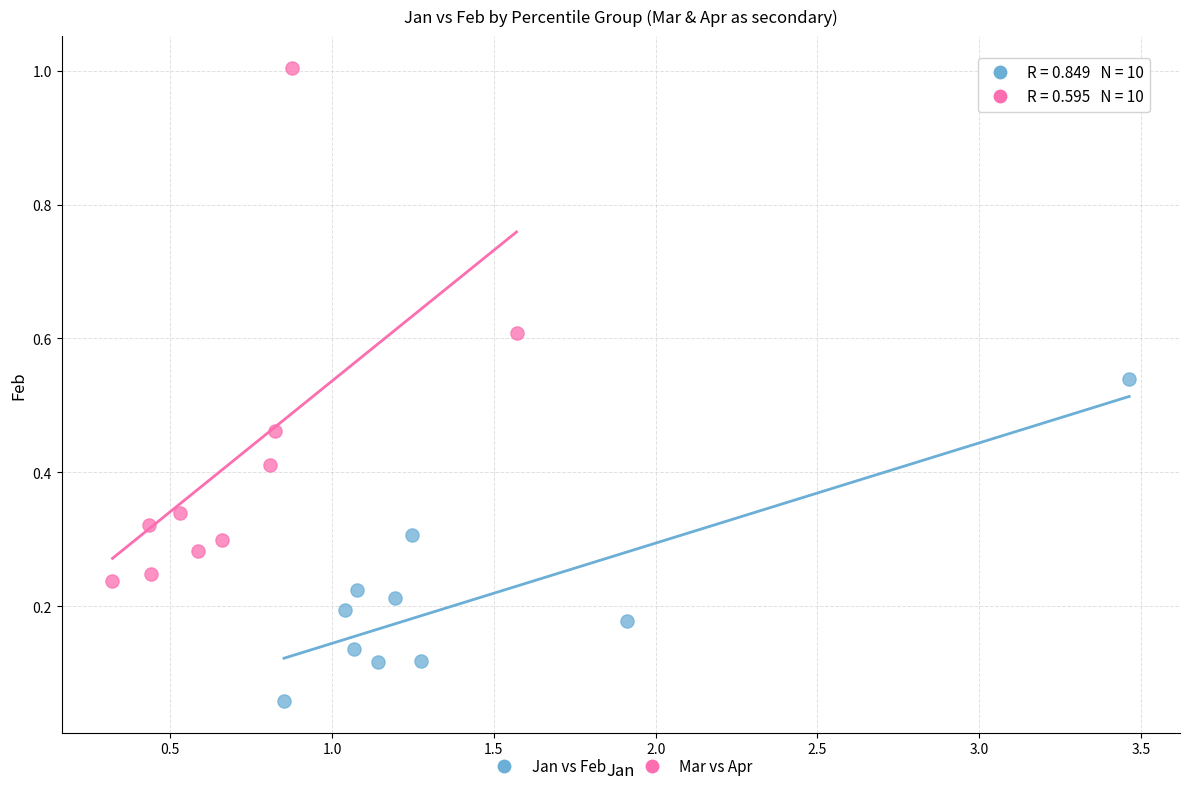

Which series has the largest Y range (max minus min)?

Mar vs Apr